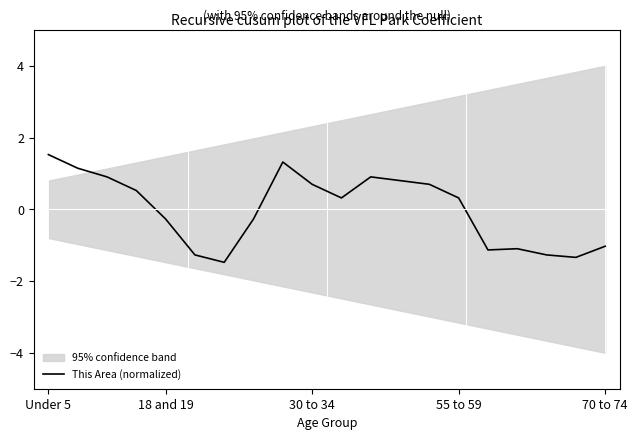

At which label does This Area (normalized) first exceed 0?

Under 5